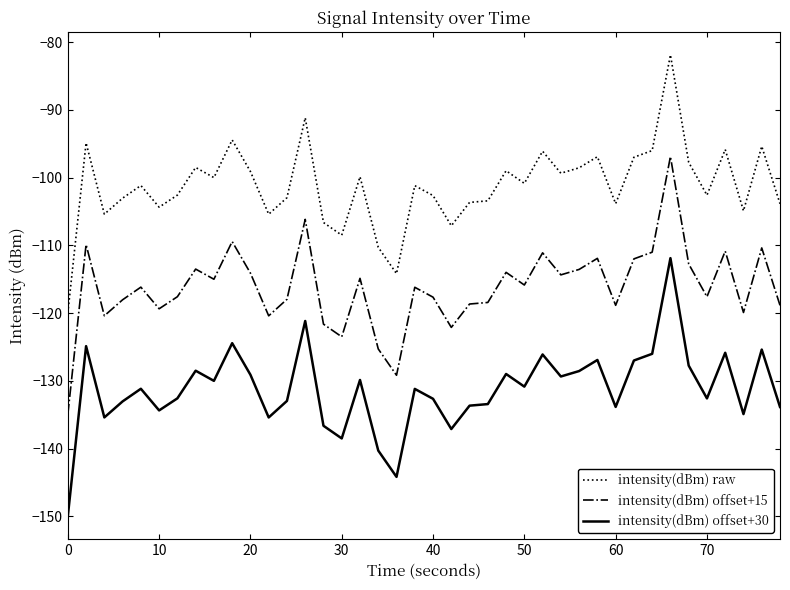

List the series in order of their peak value, lowest first.

intensity(dBm) offset+30, intensity(dBm) offset+15, intensity(dBm) raw